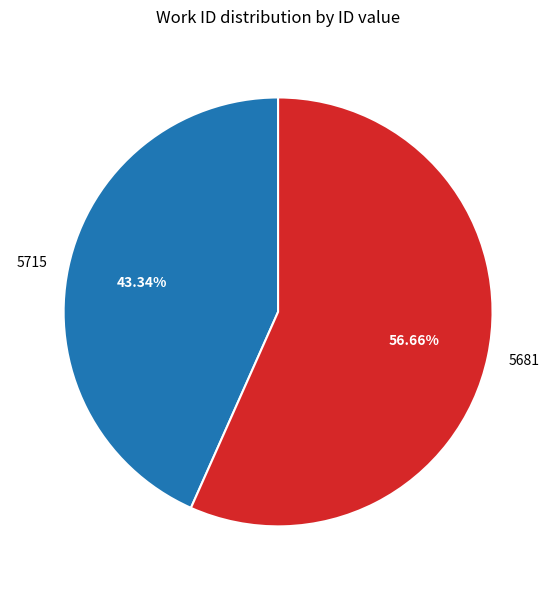

Rank the categories by value from lowest to highest.

5715, 5681